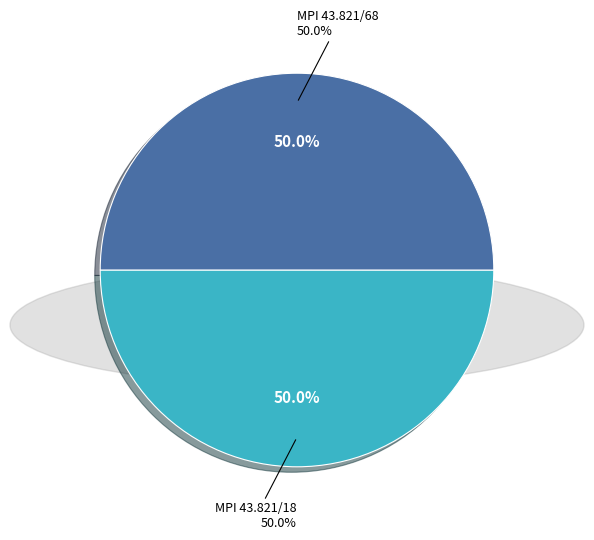

How many slices are in this pie chart?

2